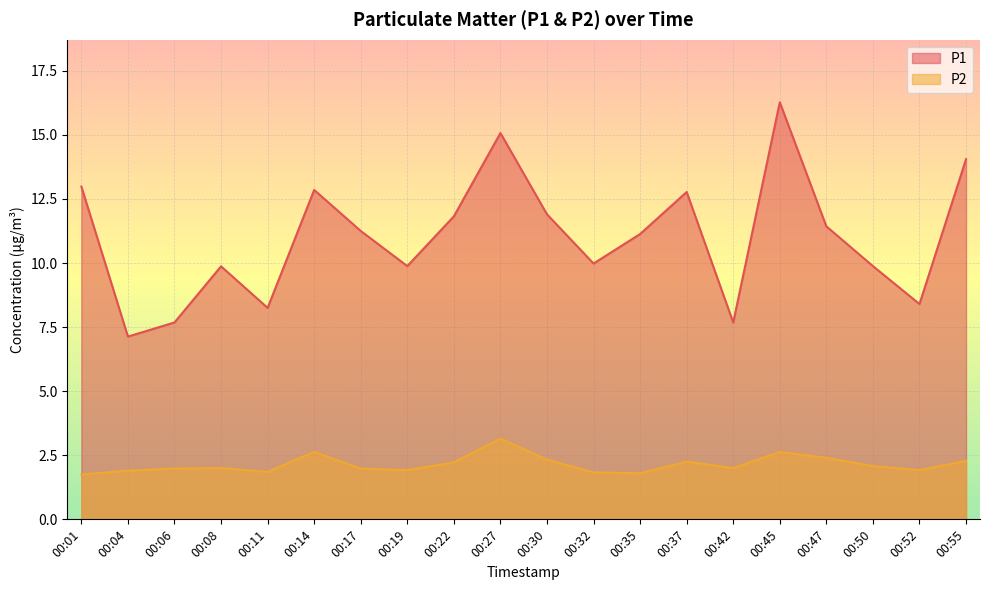

Does the chart display data point markers on the line(s)?

No